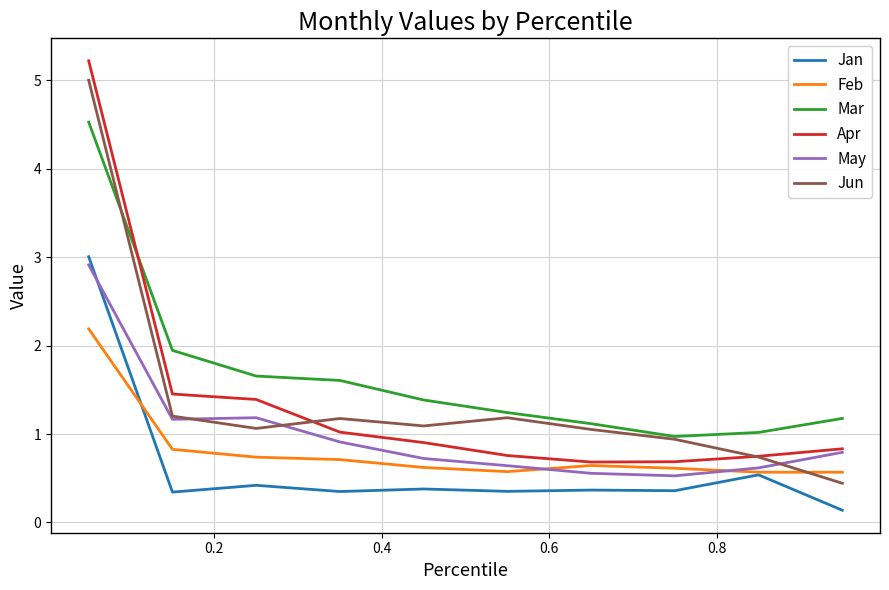

Which series has the largest total across all categories?

Mar